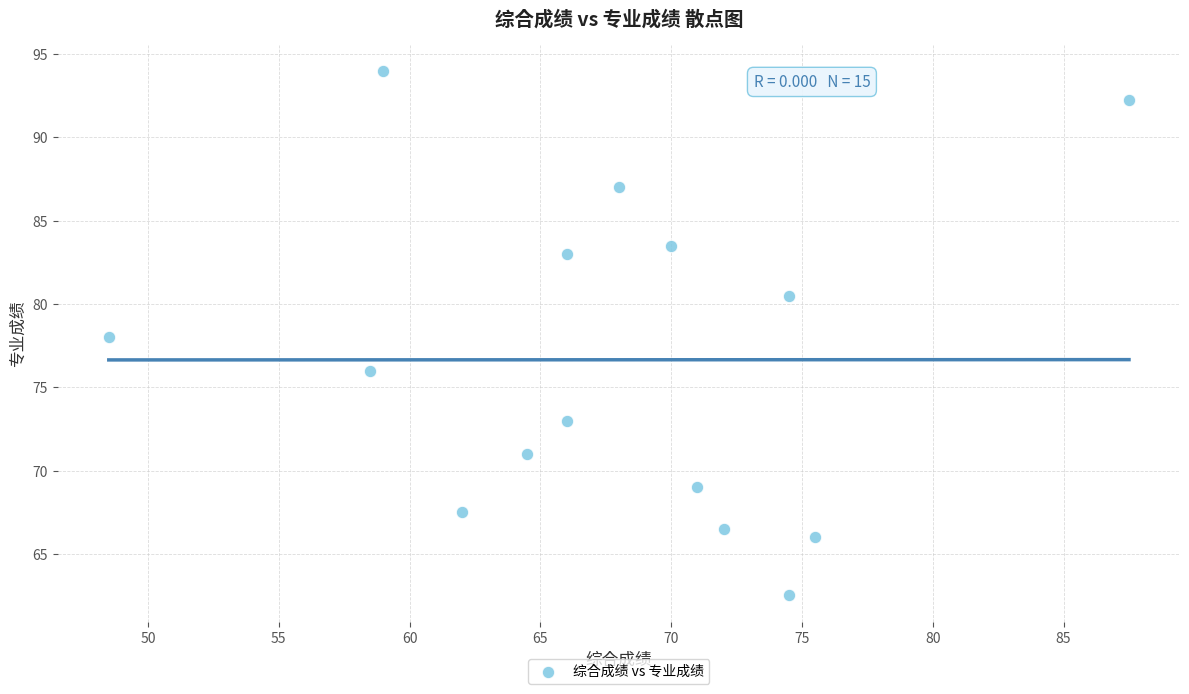

What is the range of X values (max minus min)?

39.0